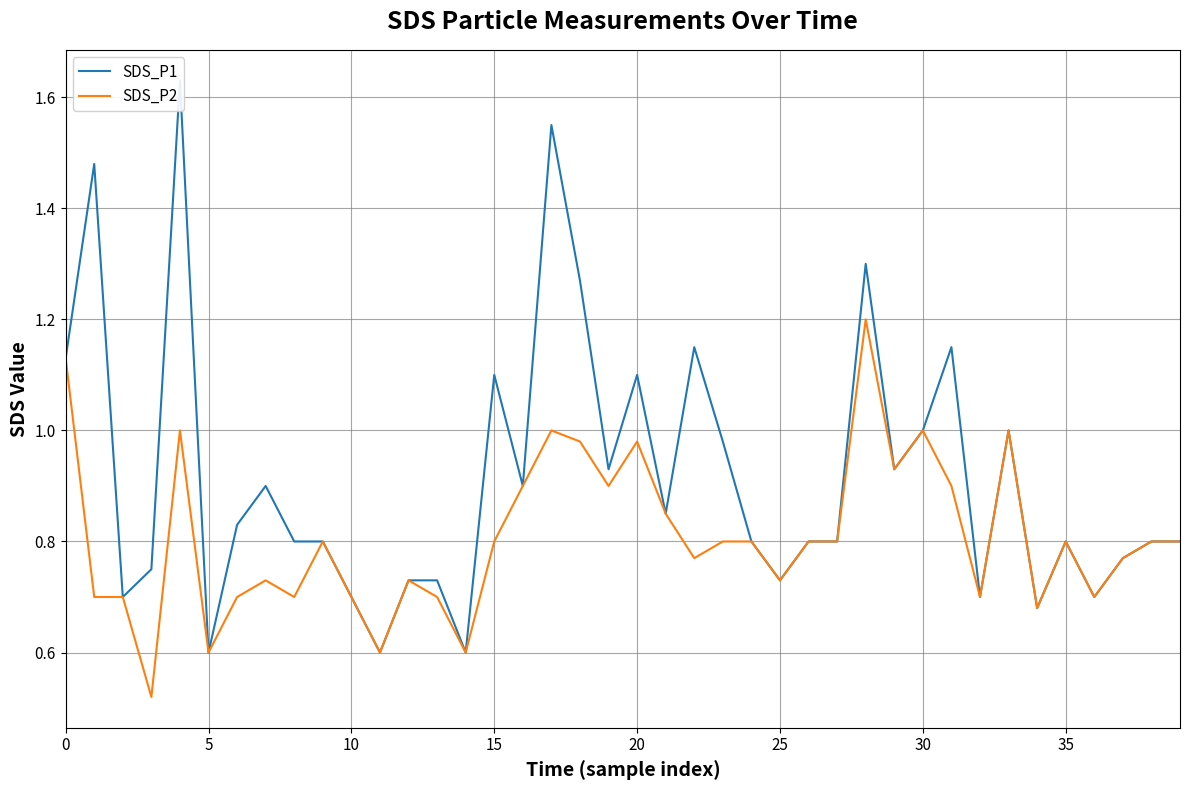

Reading right to left, what are all the values shown in this chart?

SDS_P1: 0.8	0.8	0.8	0.7	0.8	0.7	1.0	0.7	1.1	1.0	0.9	1.3	0.8	0.8	0.7	0.8	1.0	1.1	0.8	1.1	0.9	1.3	1.6	0.9	1.1	0.6	0.7	0.7	0.6	0.7	0.8	0.8	0.9	0.8	0.6	1.6	0.8	0.7	1.5	1.1
SDS_P2: 0.8	0.8	0.8	0.7	0.8	0.7	1.0	0.7	0.9	1.0	0.9	1.2	0.8	0.8	0.7	0.8	0.8	0.8	0.8	1.0	0.9	1.0	1.0	0.9	0.8	0.6	0.7	0.7	0.6	0.7	0.8	0.7	0.7	0.7	0.6	1.0	0.5	0.7	0.7	1.1